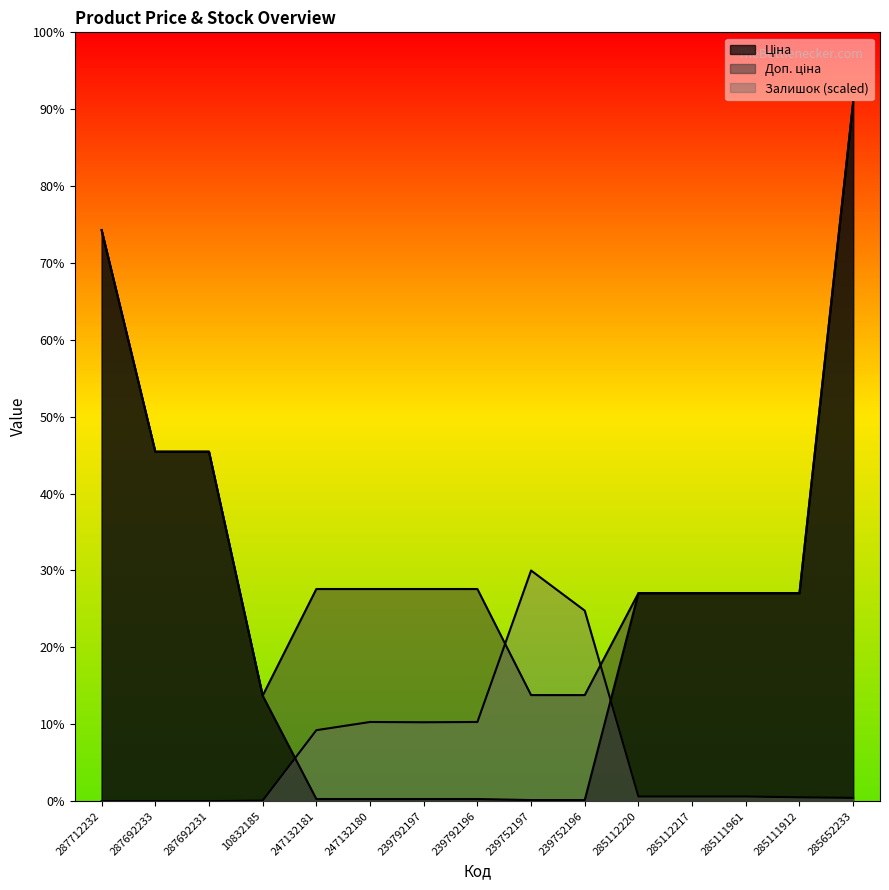

What is the label of the 7th point from the right?

239752197